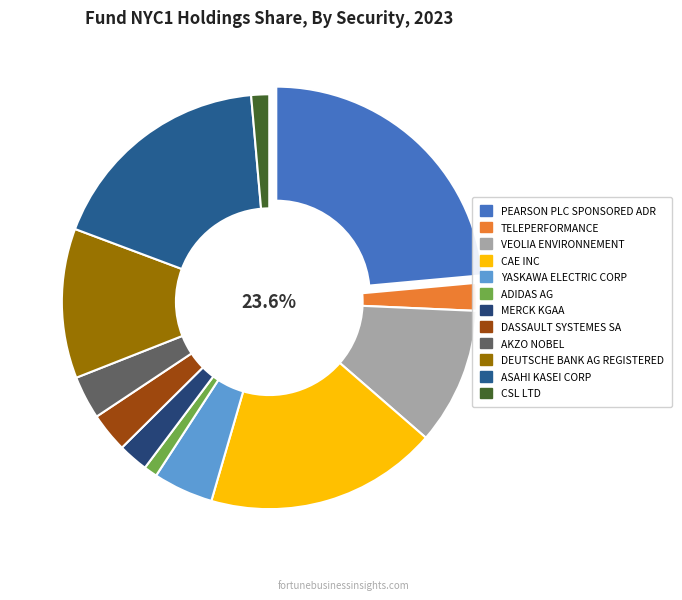

What is the largest slice in the pie chart?

PEARSON PLC SPONSORED ADR